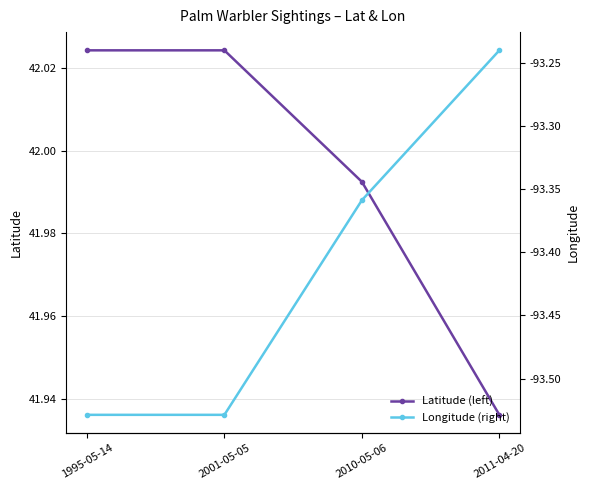

What is the maximum value shown in the chart?

42.0